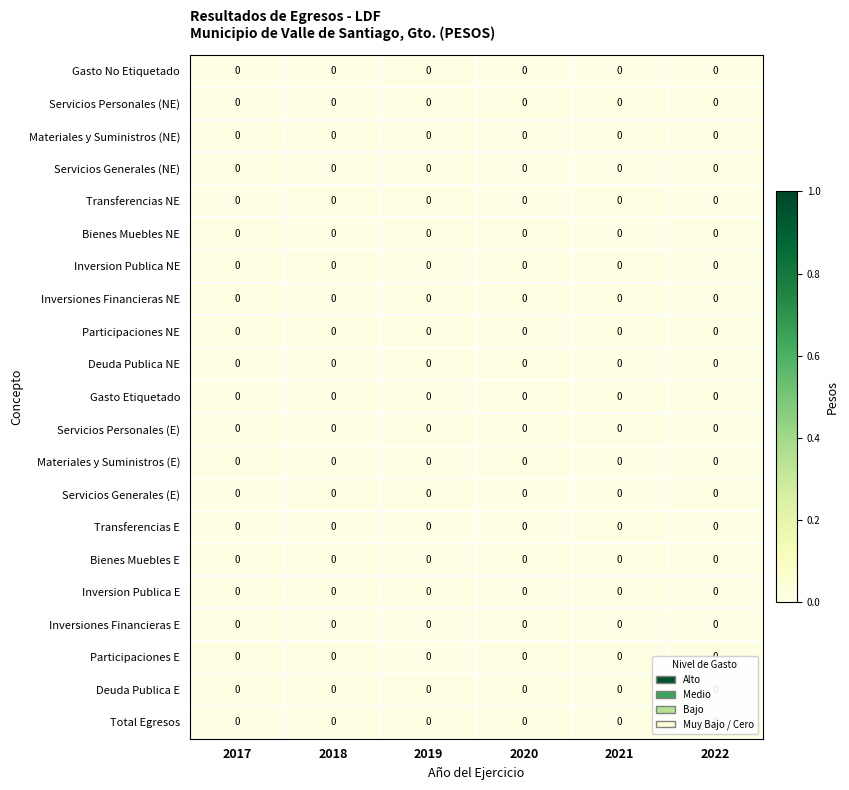

How many categories are shown in the chart?

6